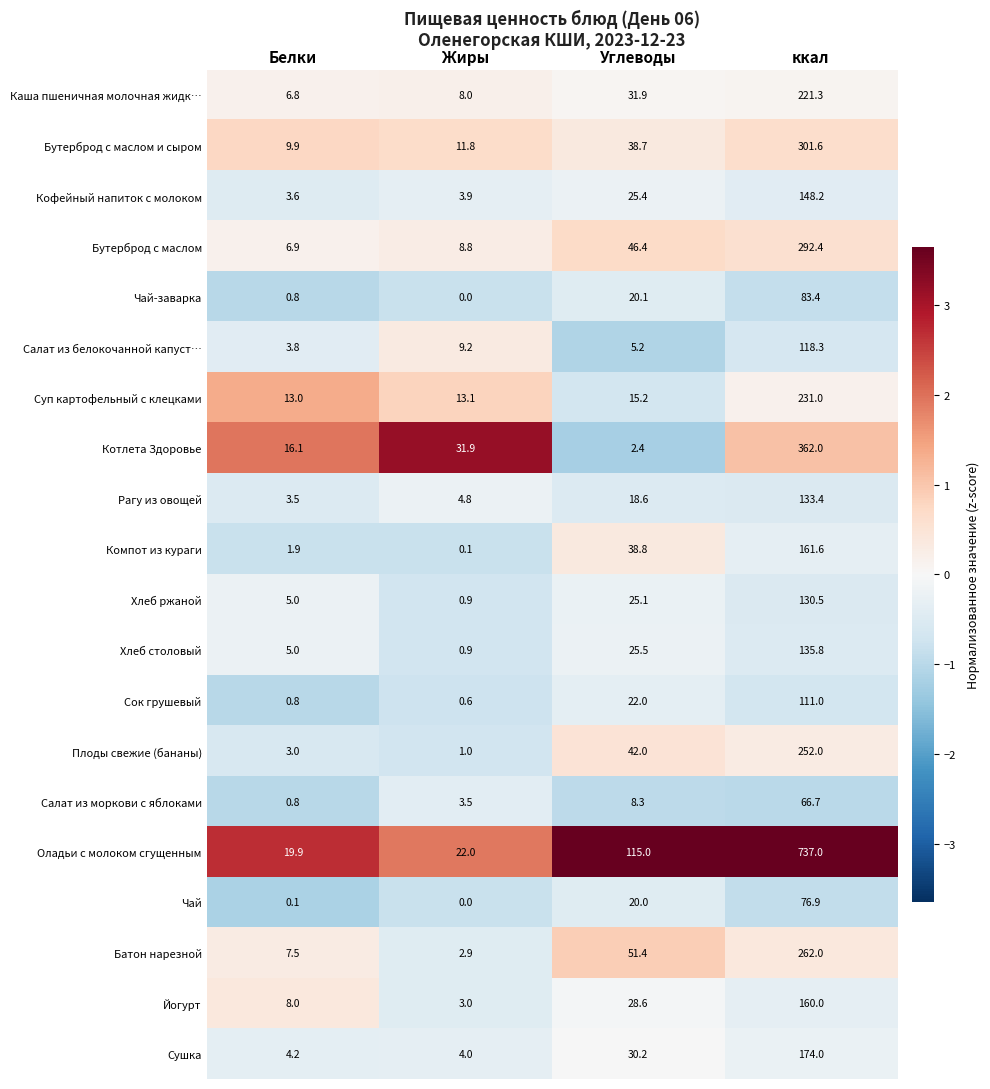

Is it true that Суп картофельный с клецками equals 8.7 at Белки?

False